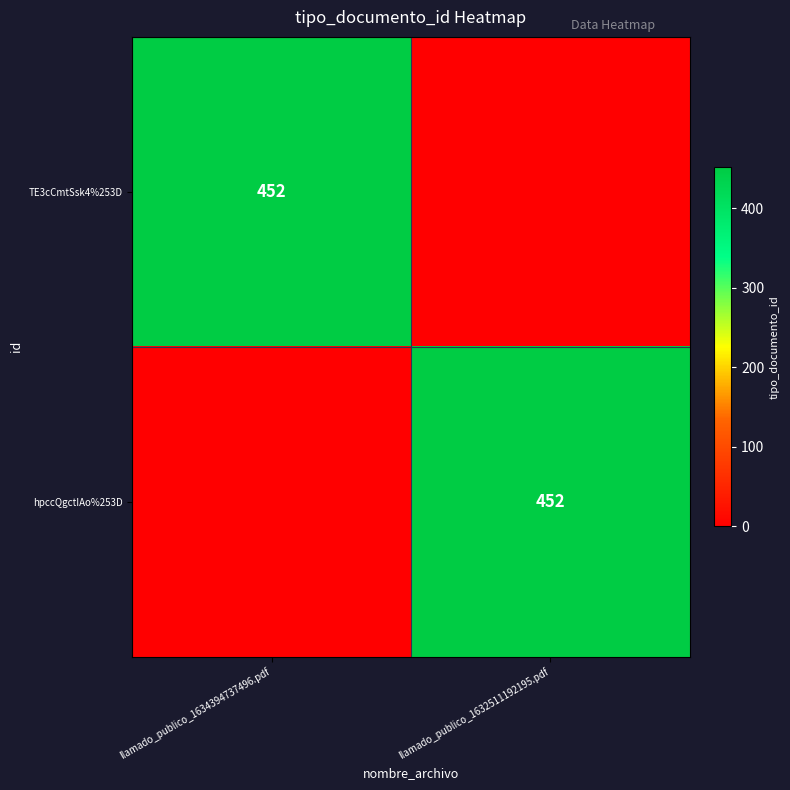

Is it true that hpccQgctIAo%253D equals 735 at llamado_publico_1632511192195.pdf?

False